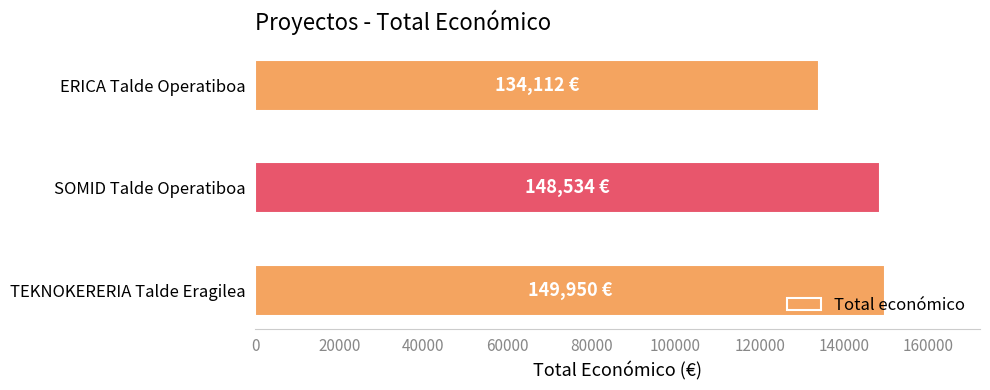

What is the average value?

144199